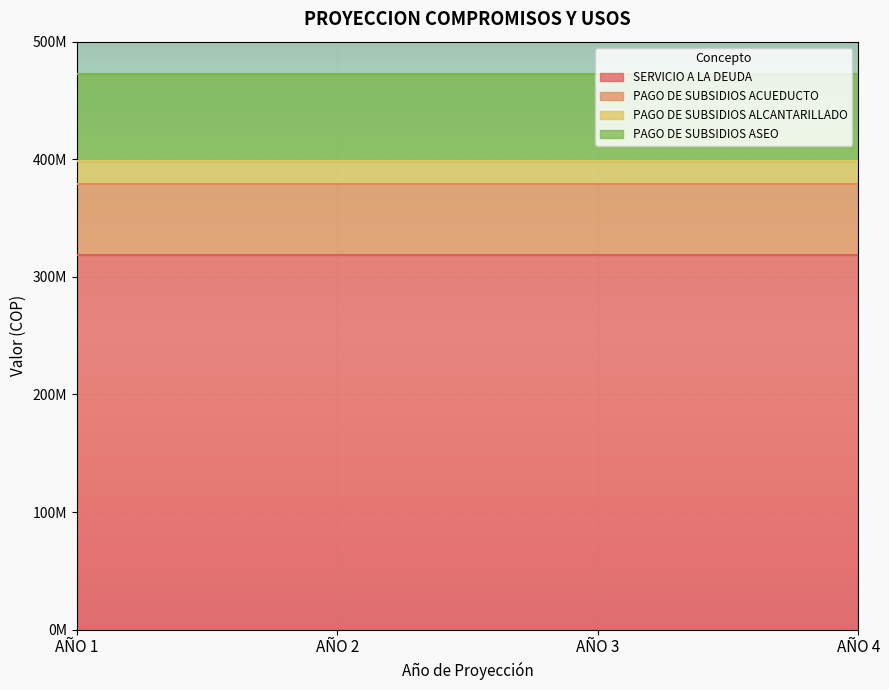

True or false: PAGO DE SUBSIDIOS ALCANTARILLADO and SERVICIO A LA DEUDA intersect in this chart.

False